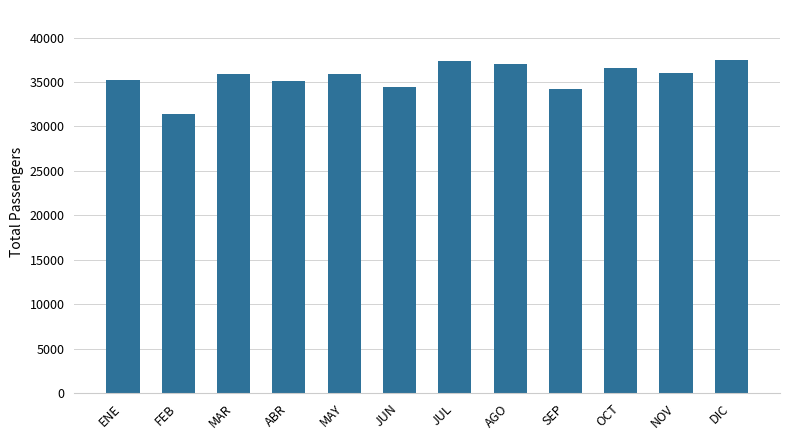

Count the number of categories in the chart.

12